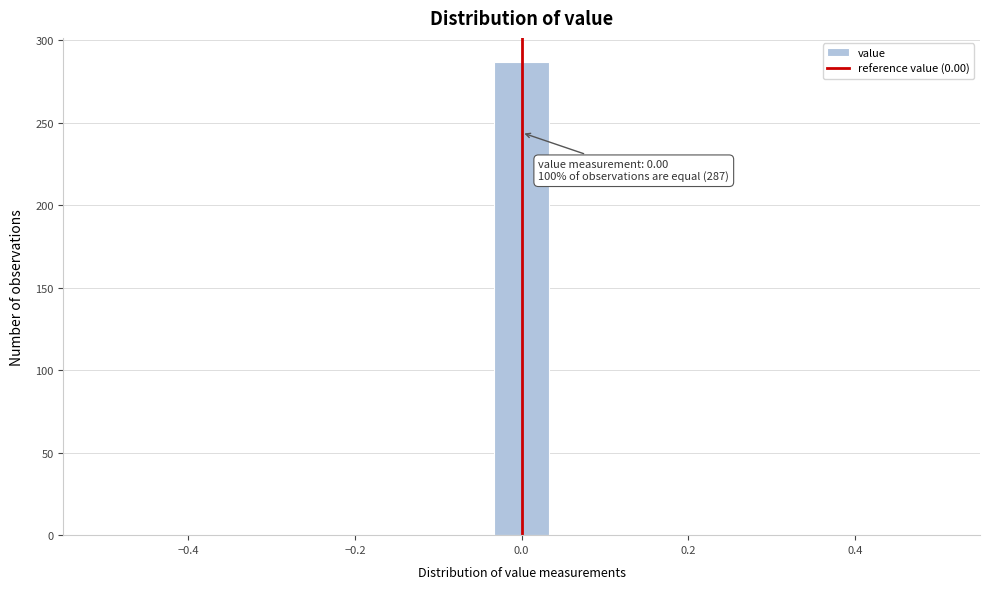

Around what value on the x-axis is the tallest bar? Give the approximate position of its centre, as read against the axis.

0.00